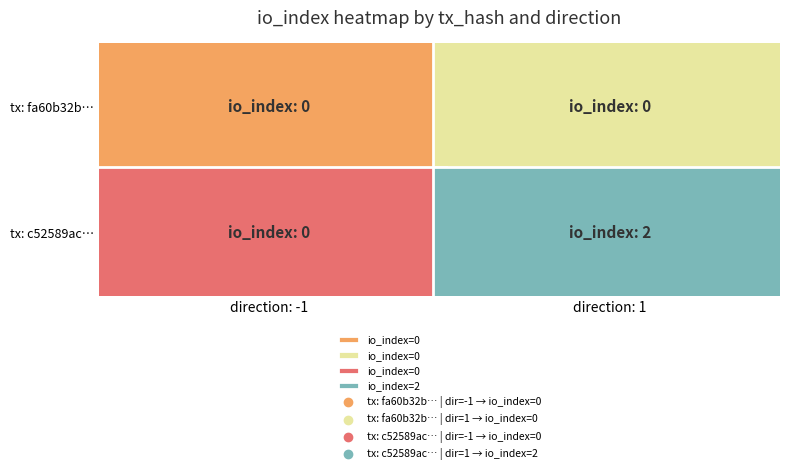

Reading right to left, extract all data points from this chart.

fa60b32b529fc24de4e4aeabd14ab12a300c4b2: 1=0	-1=0
c52589acdd4aa6f56c8e308e05839ea9aded8c0: 1=2	-1=0